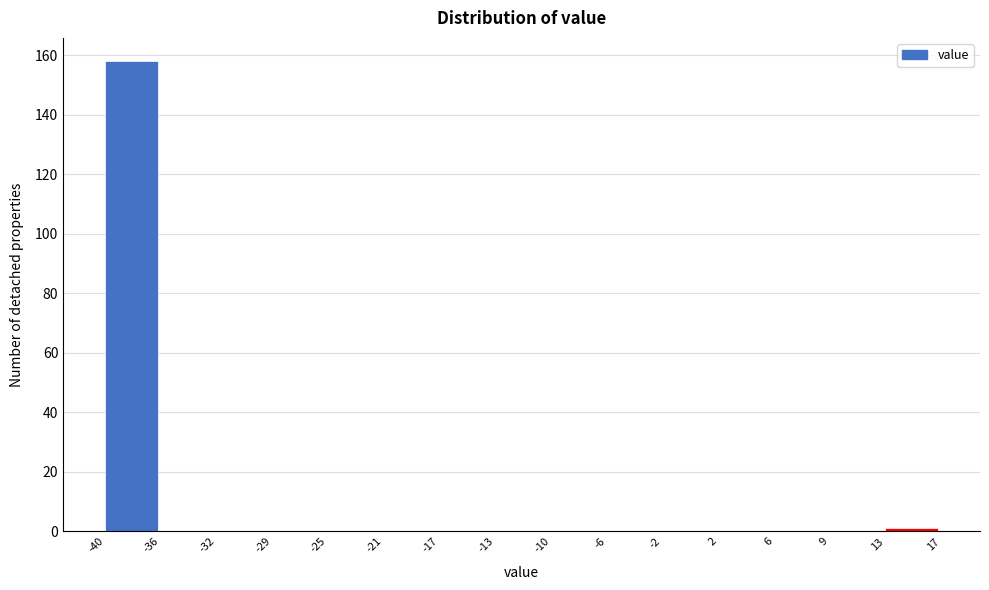

Reading left to right, transcribe this chart: for each bar, give the range it covers on the x-axis and its height. The values are not printed on the chart, so give them approximately, as read against the axis.

-40 to -36: 158
-36 to -32: 0
-32 to -29: 0
-29 to -25: 0
-25 to -21: 0
-21 to -17: 0
-17 to -13: 0
-13 to -10: 0
-10 to -6: 0
-6 to -2: 0
-2 to 2: 0
2 to 6: 0
6 to 9: 0
9 to 13: 0
13 to 17: under 2